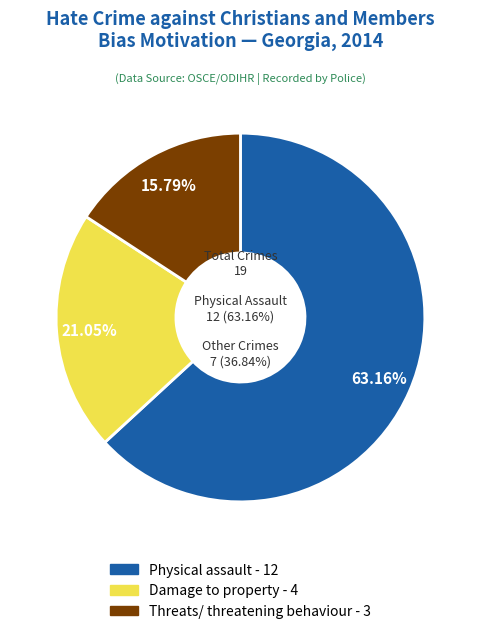

Does any single category account for the majority?

Yes